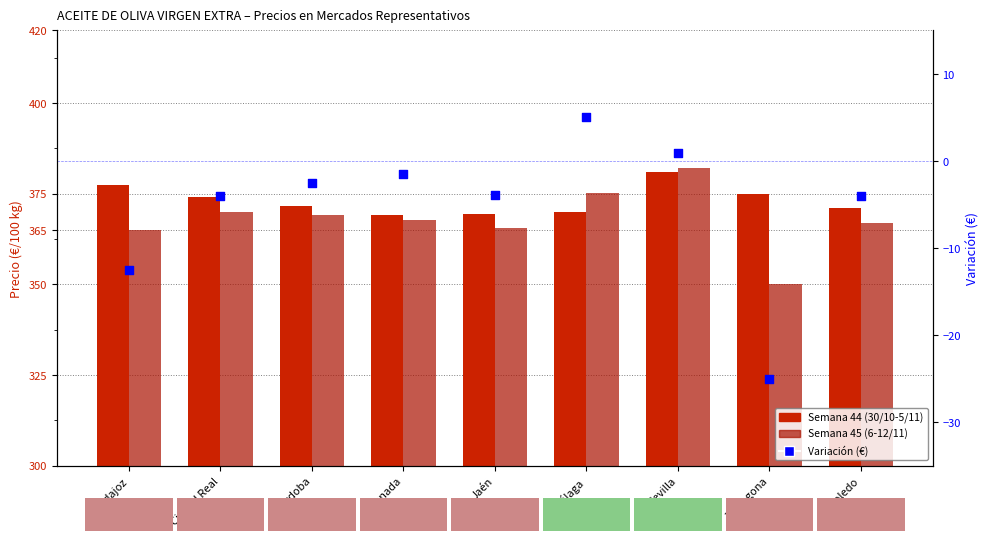

Is the value of Semana 45 (6-12/11) at Sevilla greater than the value of Semana 44 (30/10-5/11) at Tarragona?

Yes